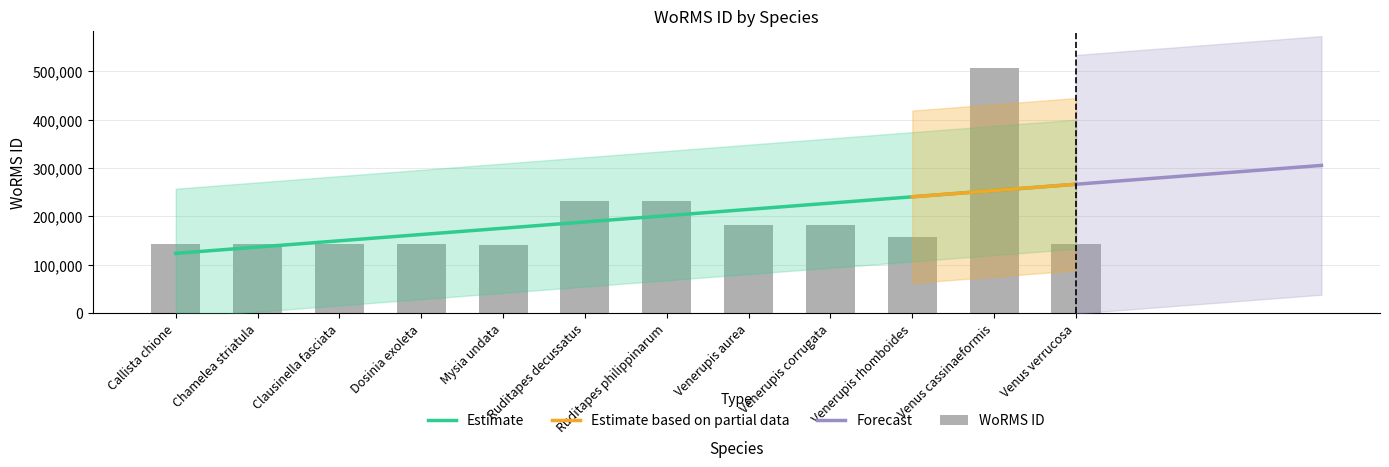

Read the value at Venerupis rhomboides, to the nearest 100.

156500